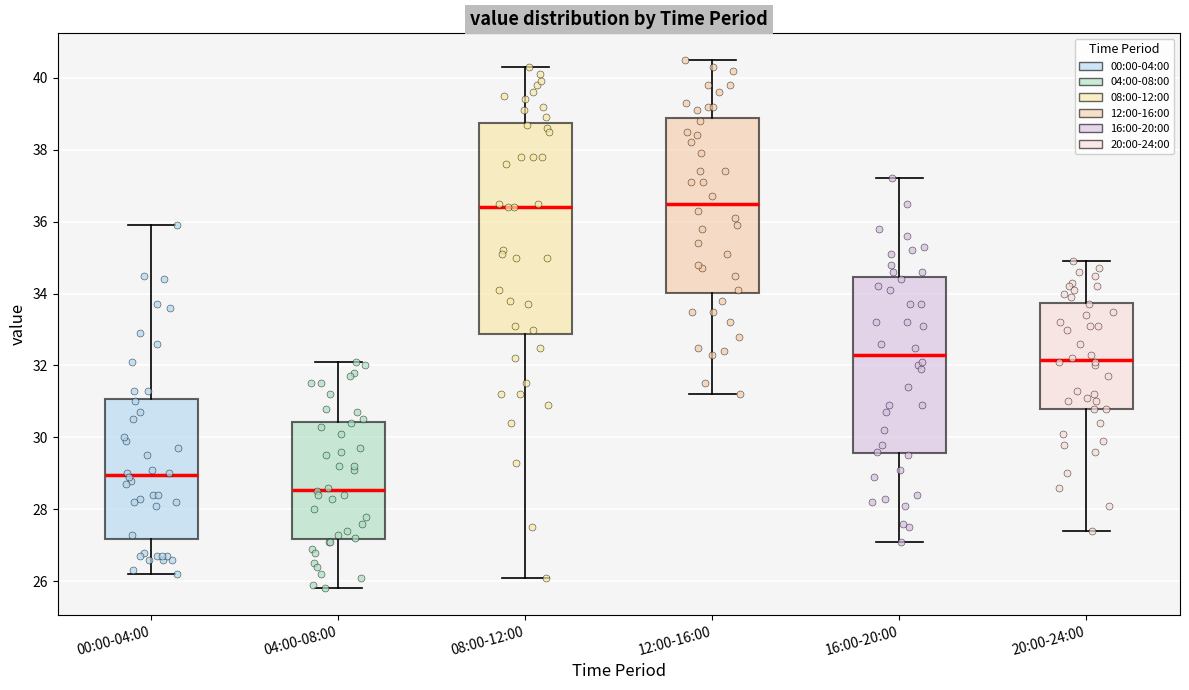

Reading left to right, transcribe this box plot: for each box, give where its median line is, the range the box spans, and where its two whiskers end, as read against the y-axis. The values are not printed on the chart, so give them approximately, as read against the axis.

00:00-04:00: median 29.0, box 27.2 to 31.0, whiskers 26.2 to 36.0
04:00-08:00: median 28.6, box 27.2 to 30.4, whiskers 25.8 to 32.2
08:00-12:00: median 36.4, box 32.8 to 38.8, whiskers 26.2 to 40.4
12:00-16:00: median 36.6, box 34.0 to 38.8, whiskers 31.2 to 40.6
16:00-20:00: median 32.4, box 29.6 to 34.4, whiskers 27.2 to 37.2
20:00-24:00: median 32.2, box 30.8 to 33.8, whiskers 27.4 to 35.0